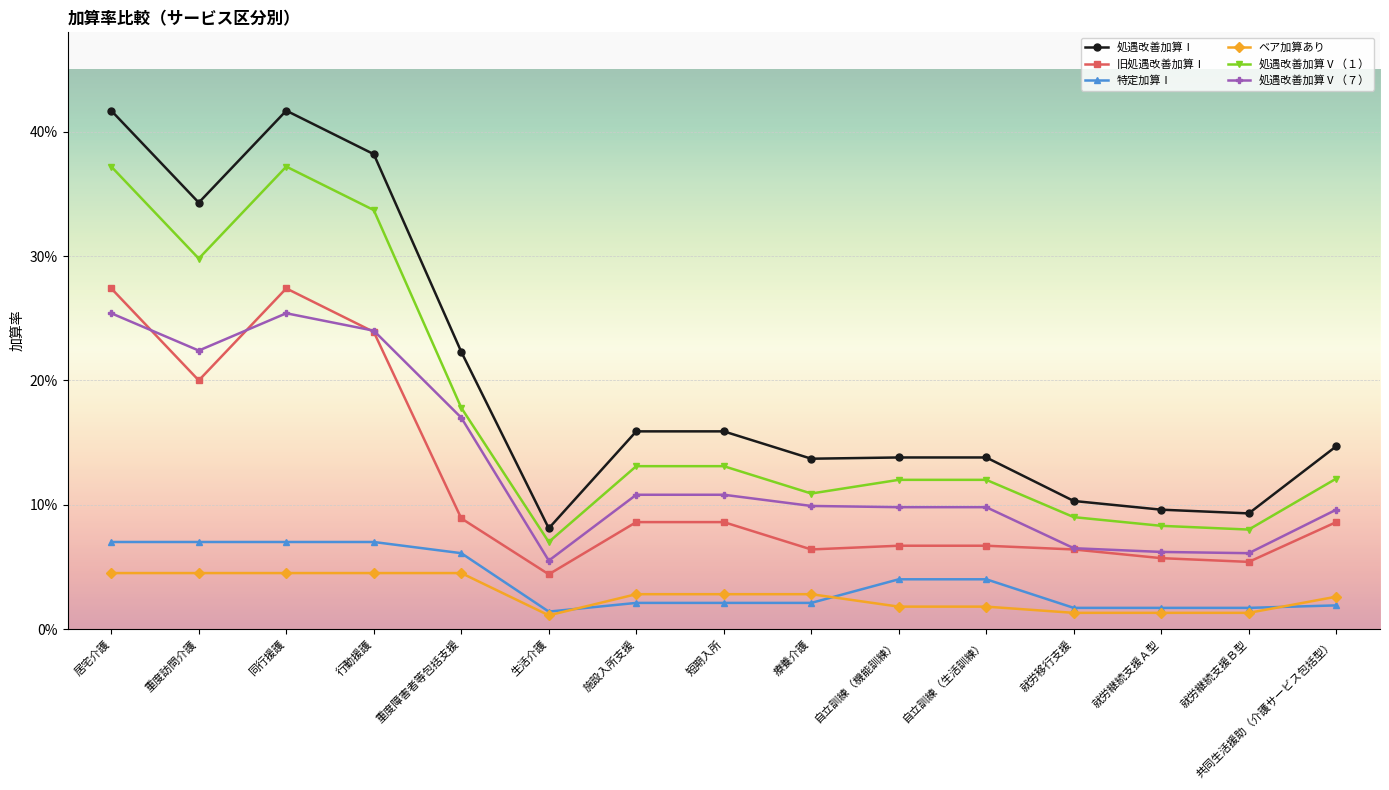

Which series has the largest range (max minus min)?

処遇改善加算Ⅰ